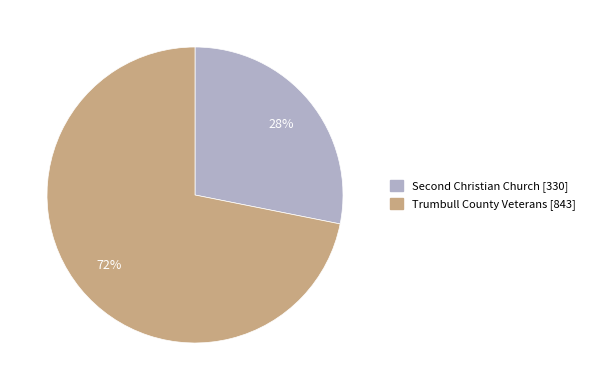

To the nearest percent, what is the average slice percentage?

50%